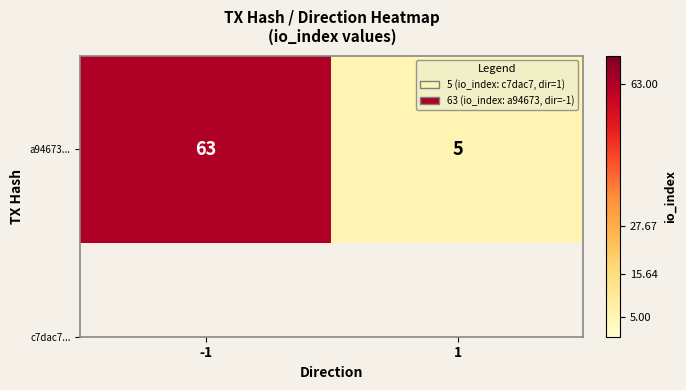

List the labels in order of value, largest first.

-1, 1